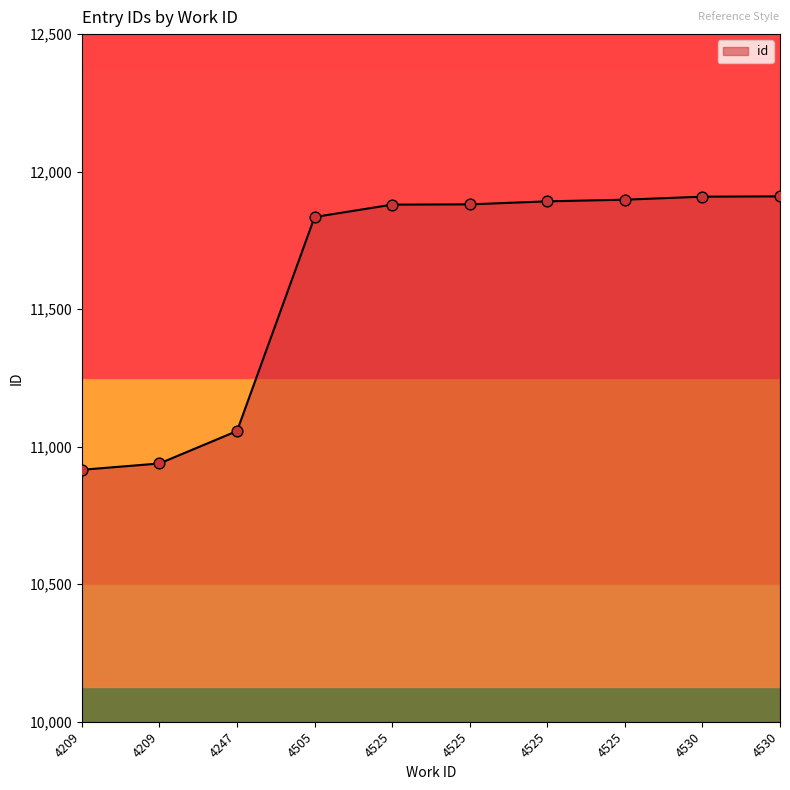

Which has a higher value, 4209 or 4525?

4525